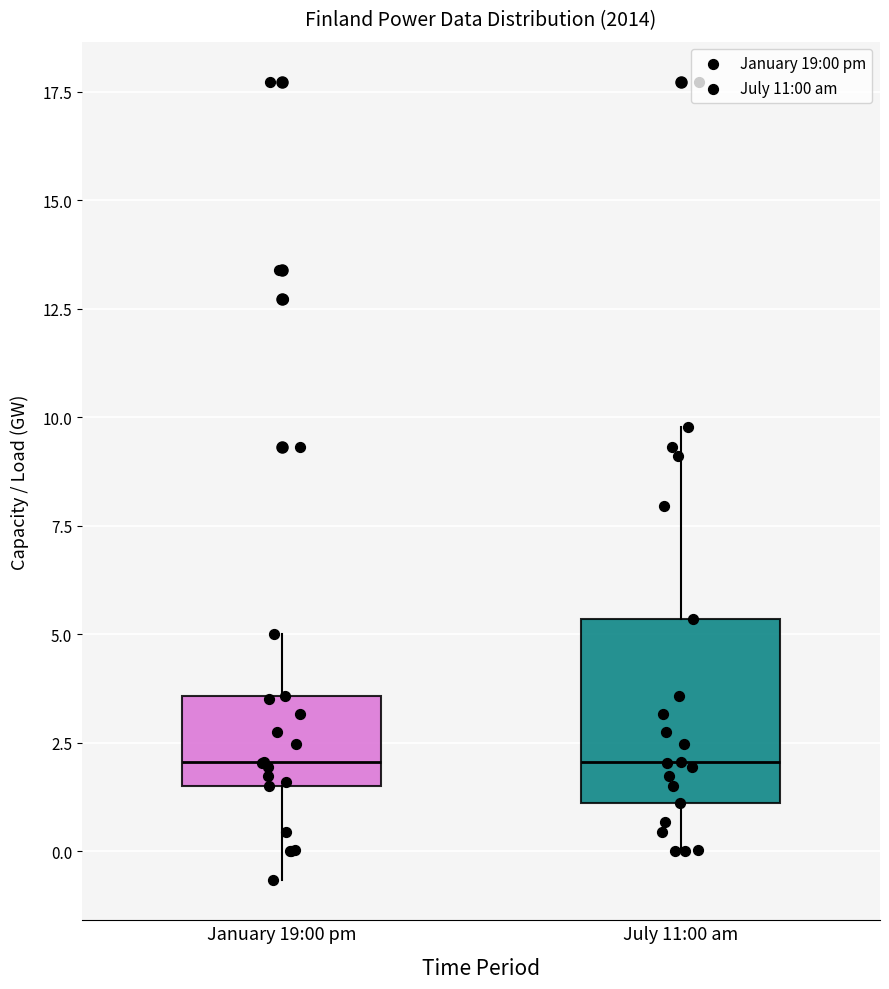

Reading left to right, read every box against the y-axis: the position of its median line, the range the box covers, and the ends of its whiskers. The values are not printed on the chart, so give them approximately, as read against the axis.

January 19:00 pm: median 2.0, box 1.5 to 3.5, whiskers -0.5 to 5.0
July 11:00 am: median 2.0, box 1.0 to 5.5, whiskers 0.0 to 10.0